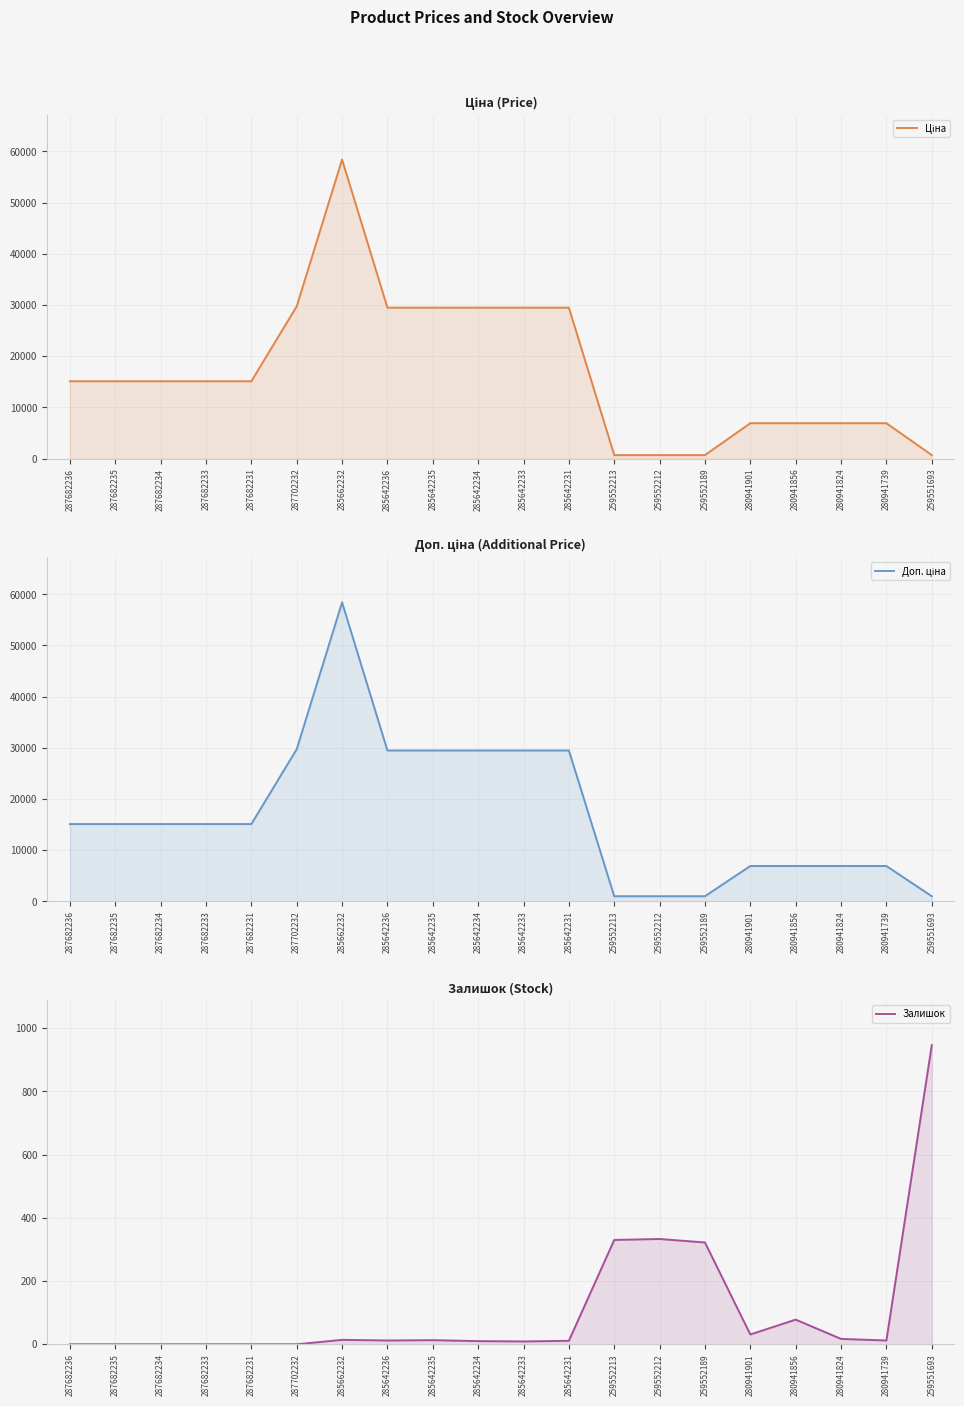

True or false: Залишок has more than 2 interior local peaks.

True